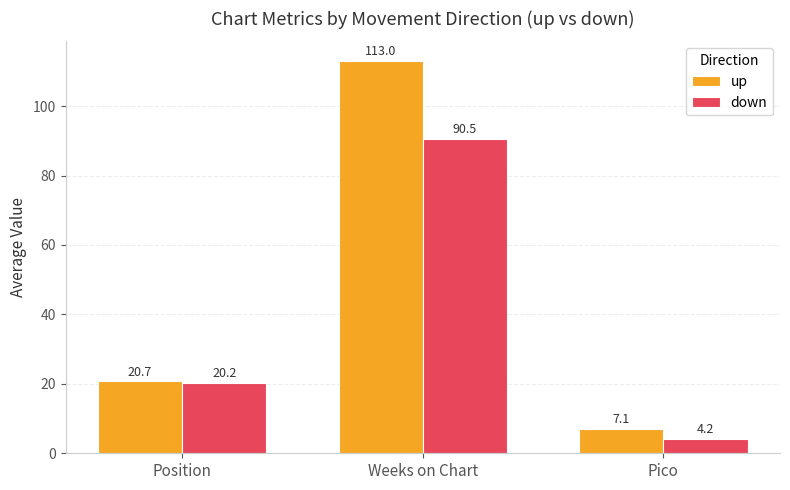

Are the bars horizontal?

No